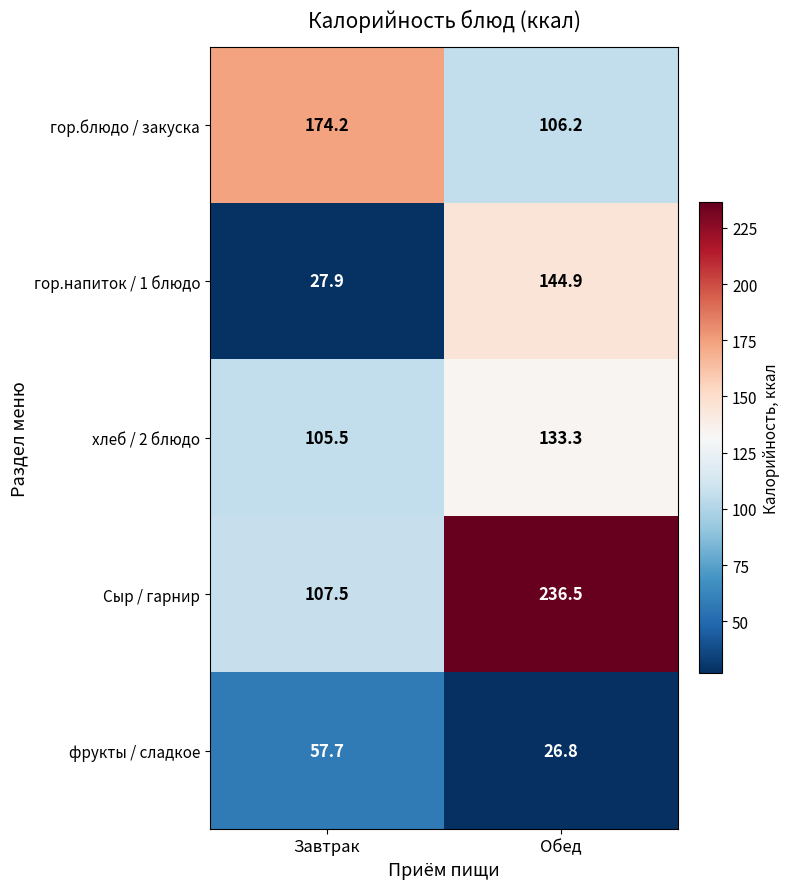

Rank the series at Завтрак from lowest to highest value.

гор.напиток / 1 блюдо, фрукты / сладкое, хлеб / 2 блюдо, Сыр / гарнир, гор.блюдо / закуска